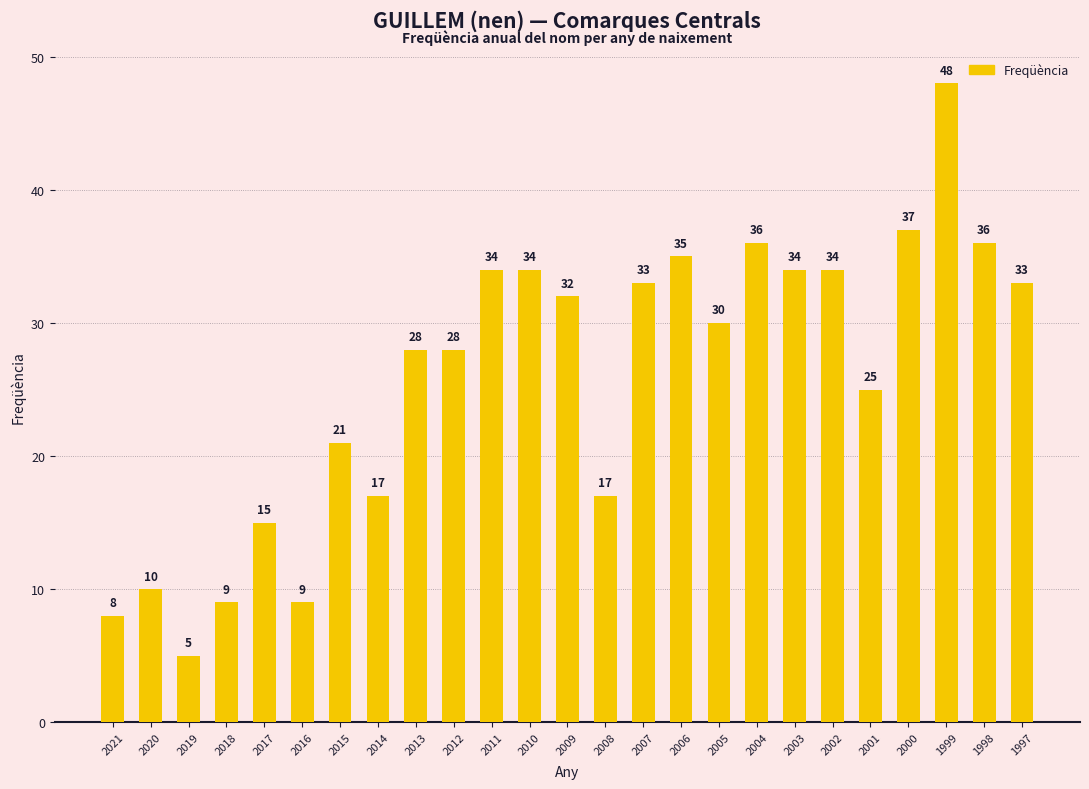

What is the ratio of the value at 1997 to the value at 2009?

1.0